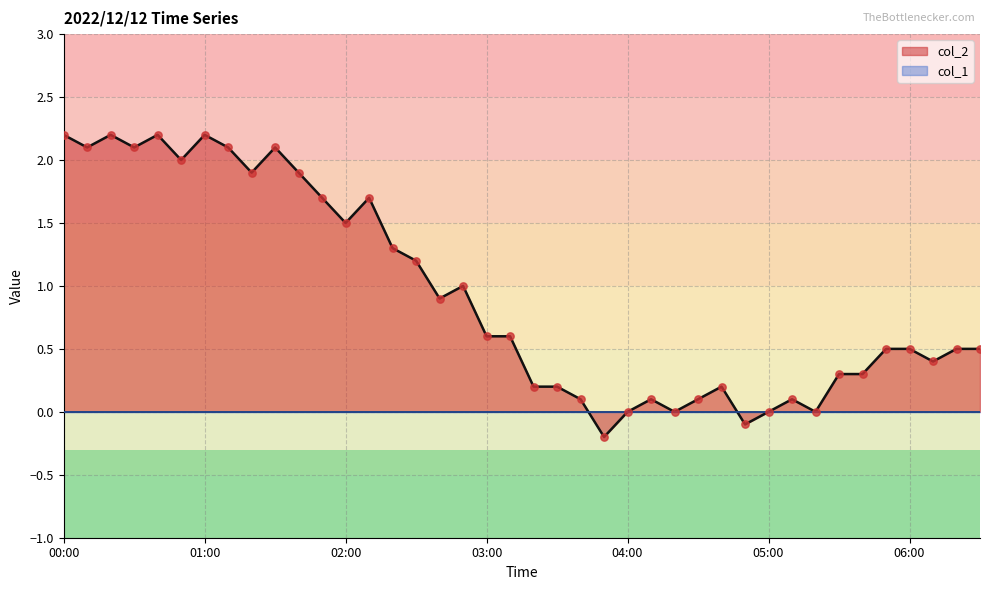

At how many categories does at least one series exceed 1?

16